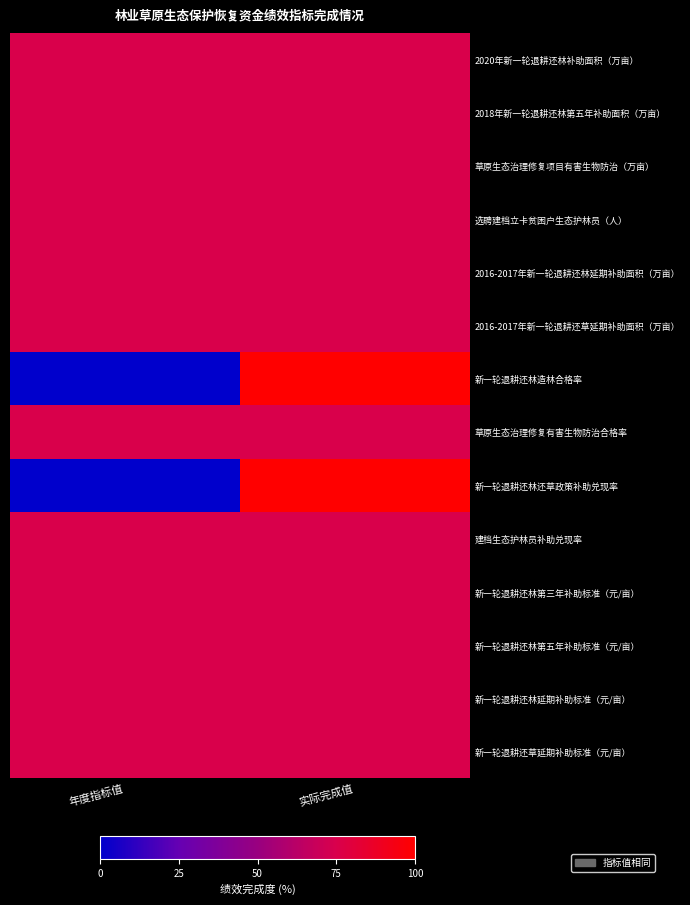

Which series changed the most between 年度指标值 and 实际完成值?

新一轮退耕还林造林合格率